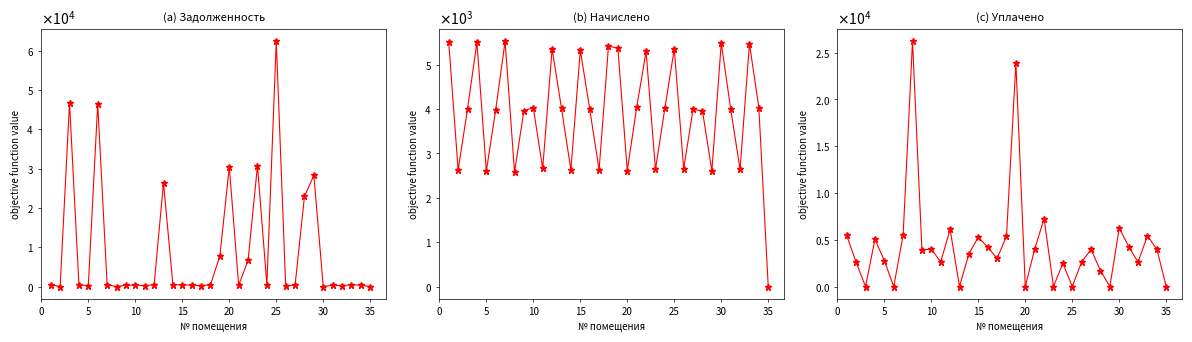

Rank the series by their maximum value, from highest to lowest.

задолженность (col_1), уплачено (col_4), начислено (col_3)